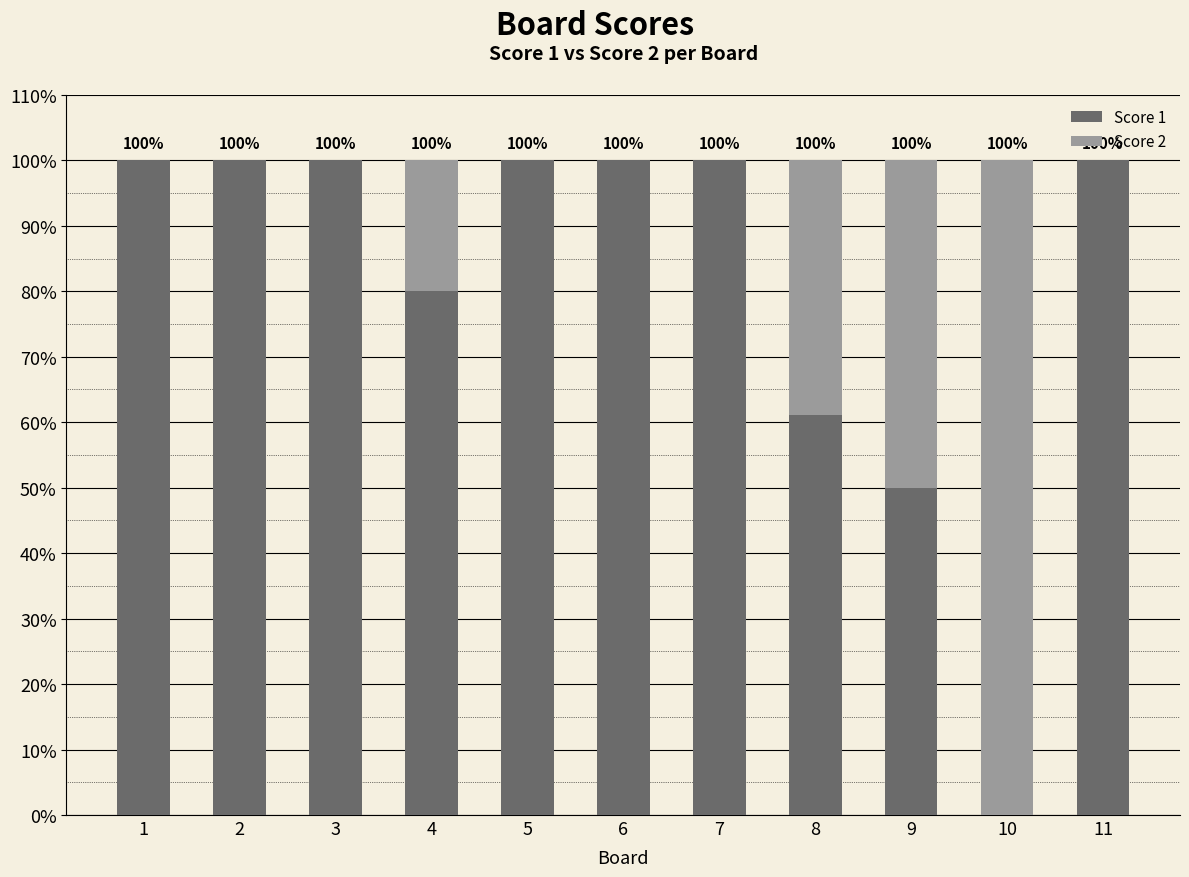

What is the total value across all series at 2?

100.0